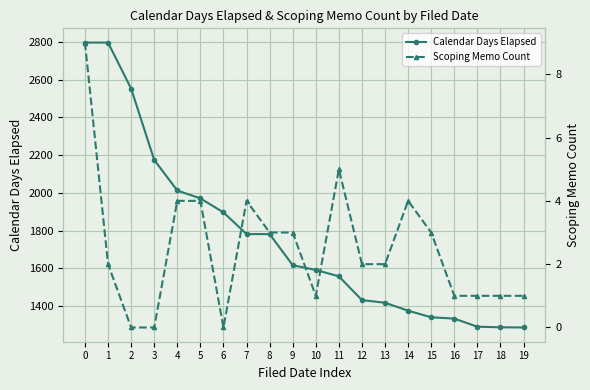

In Scoping Memo Count, how many points are lower than both neighbors (excluding endpoints)?

2